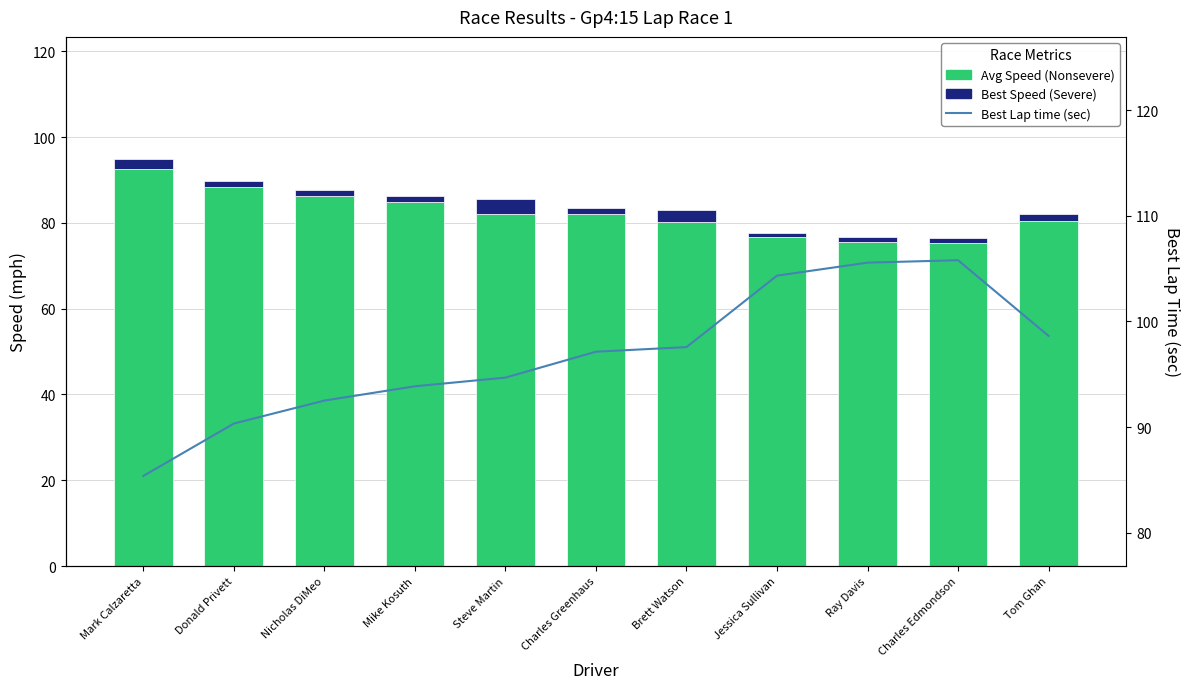

What is the minimum value for Best Speed (Severe)?

0.9